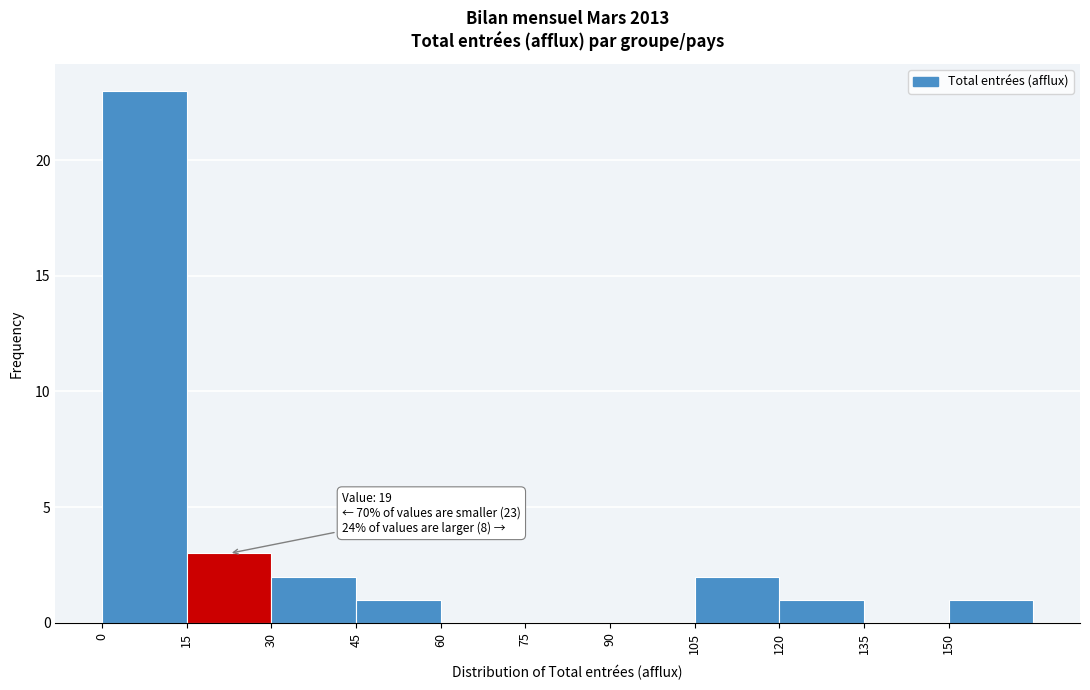

Over which range of the x-axis is the bar tallest?

0 to 15